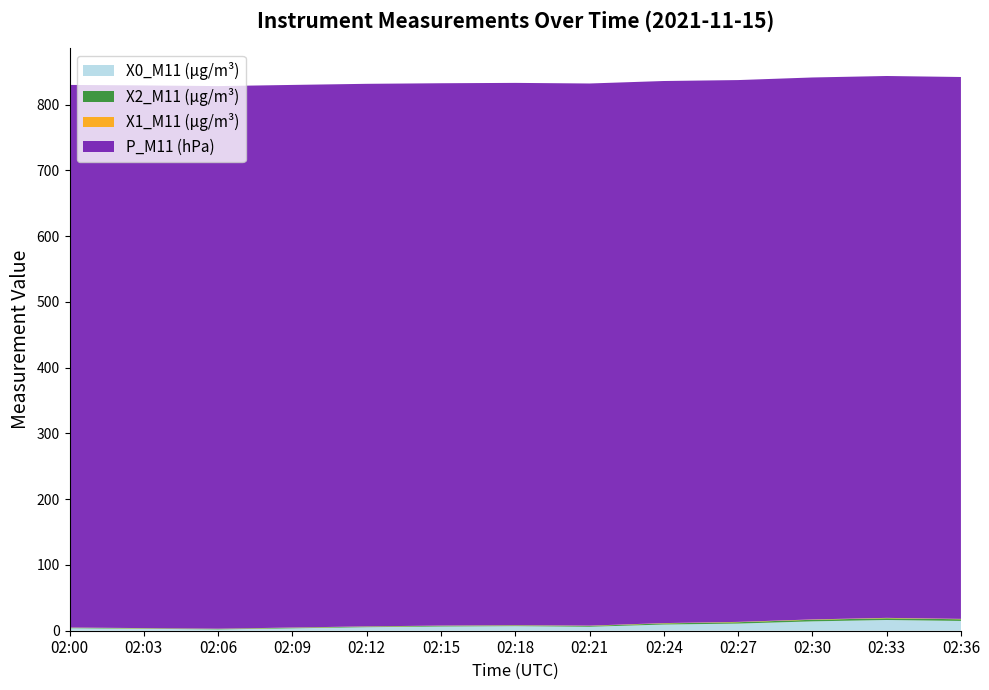

Reading left to right, extract all data points from this chart.

X0_M11 (μg/m³): 3.8	3.0	2.0	3.6	5.4	6.4	7.0	6.0	9.4	10.8	14.2	16.3	14.9
X2_M11 (μg/m³): 0.7	0.7	0.8	0.9	0.9	1.1	1.1	1.3	1.8	2.1	2.4	2.7	2.6
X1_M11 (μg/m³): 0.3	0.3	0.3	0.3	0.3	0.3	0.4	0.4	0.5	0.5	0.5	0.6	0.6
P_M11 (hPa): 825.3	825.4	825.3	825.3	825.2	824.9	824.8	824.6	824.5	824.1	824.3	824.2	824.2